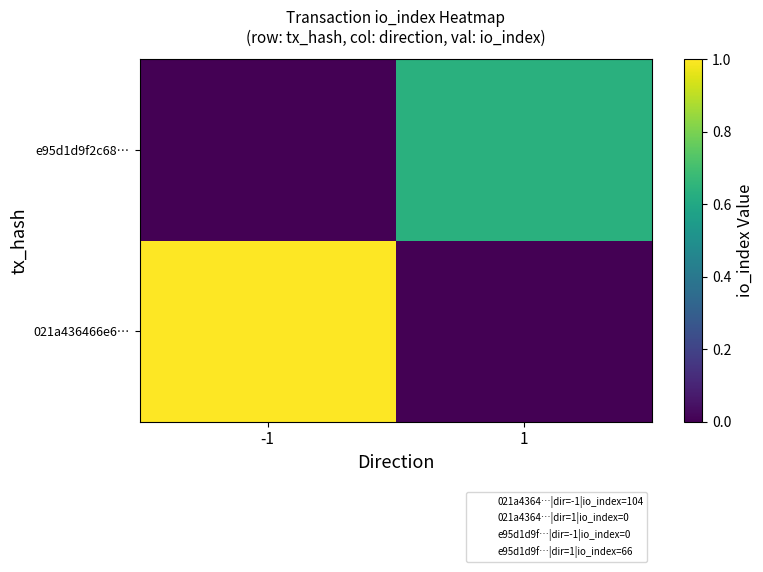

Reading left to right, list all the values displayed in this chart.

021a436466e6…: -1=1.0	1=0.0
e95d1d9f2c68…: -1=0.0	1=0.6